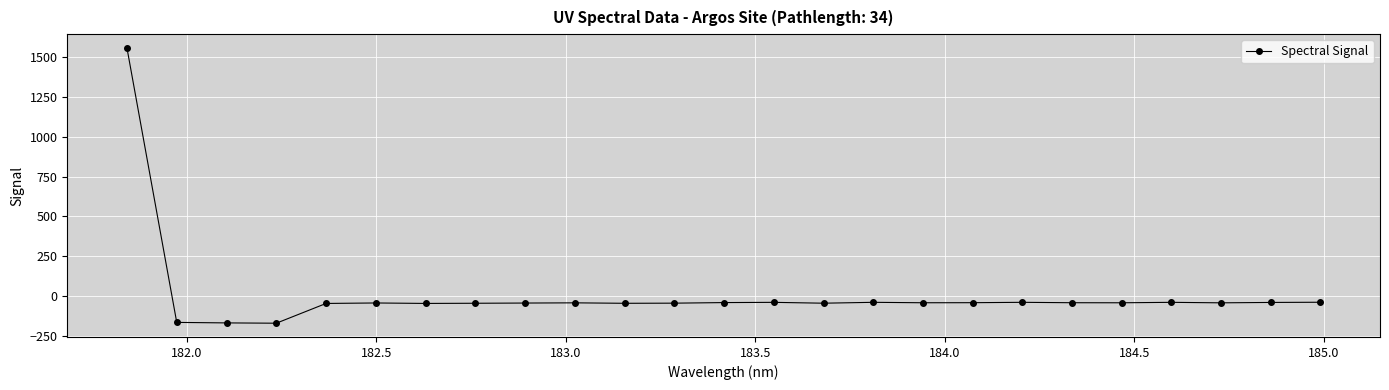

True or false: there are more than 2 points higher than both neighbors.

True